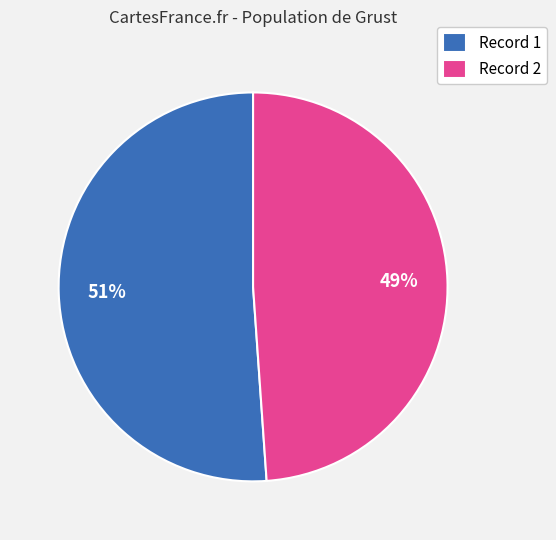

Which category has the smallest portion of the pie?

Record 2